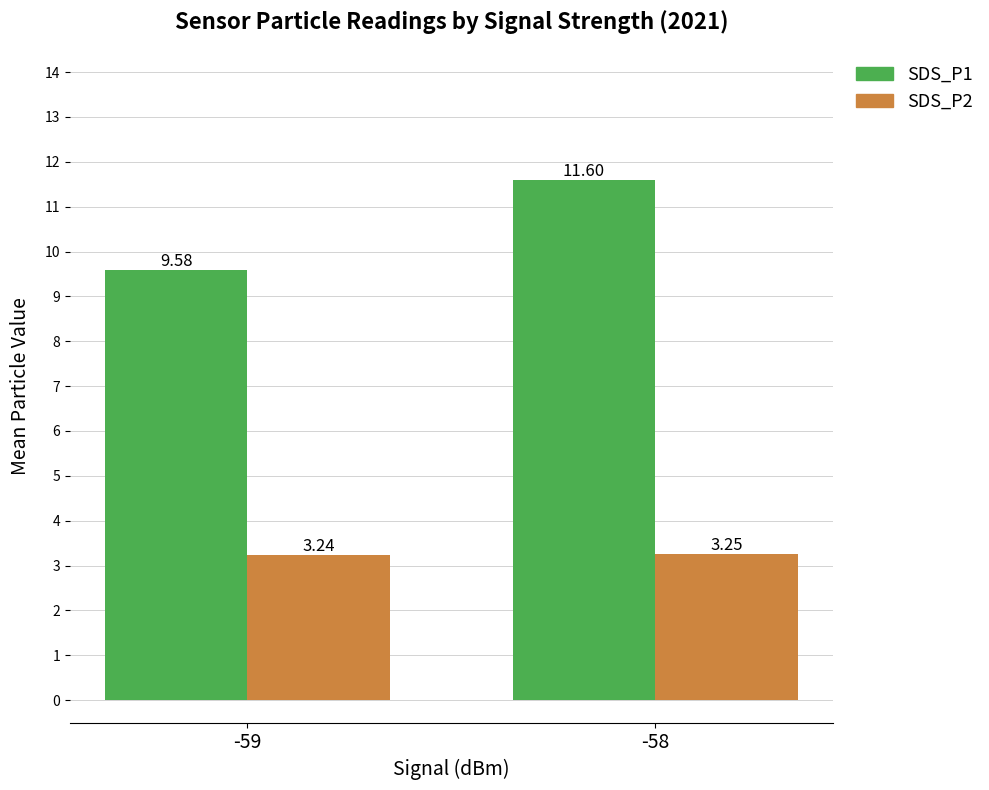

Which series has the widest spread of values?

SDS_P1